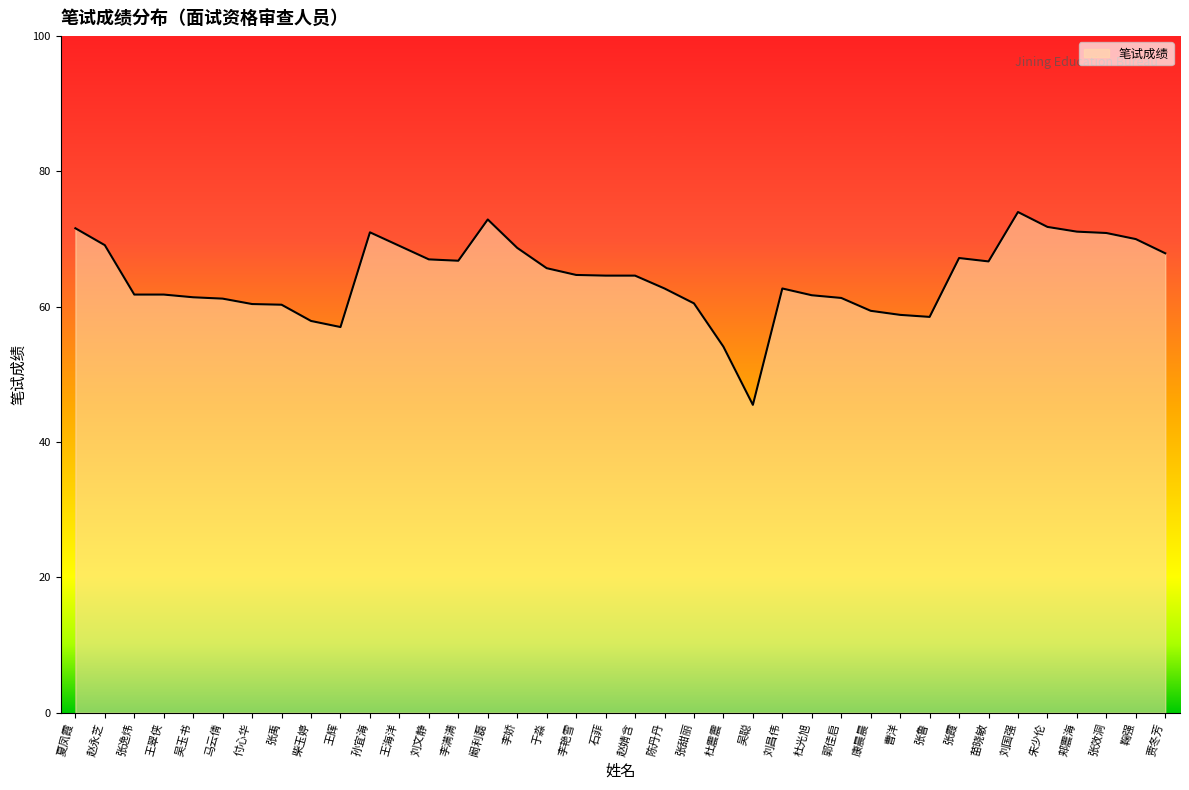

True or false: the data shows 71.1 at 郏震海.

True